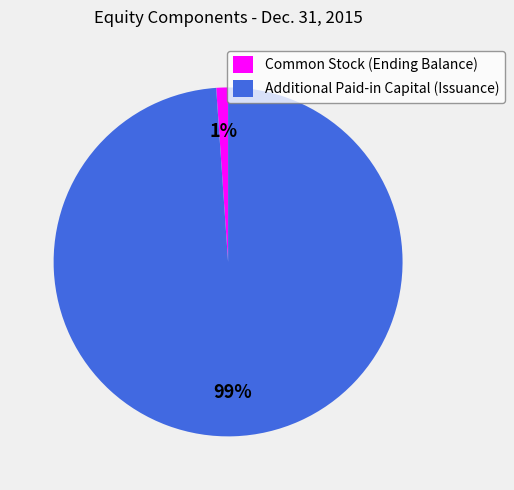

Which has a higher value, Additional Paid-in Capital (Issuance) or Common Stock (Ending Balance)?

Additional Paid-in Capital (Issuance)